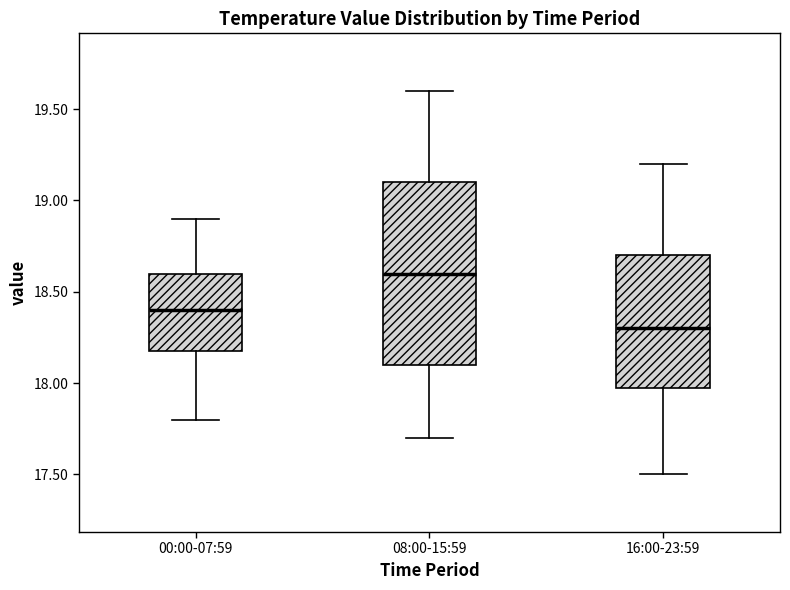

Comparing the boxes themselves (not the whiskers), which one is the tallest?

08:00-15:59